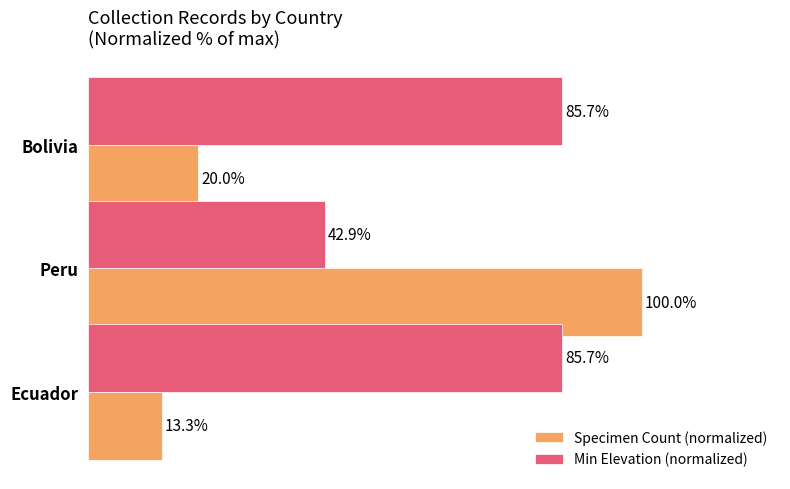

At which label is Specimen Count (normalized) closest to 56?

Bolivia